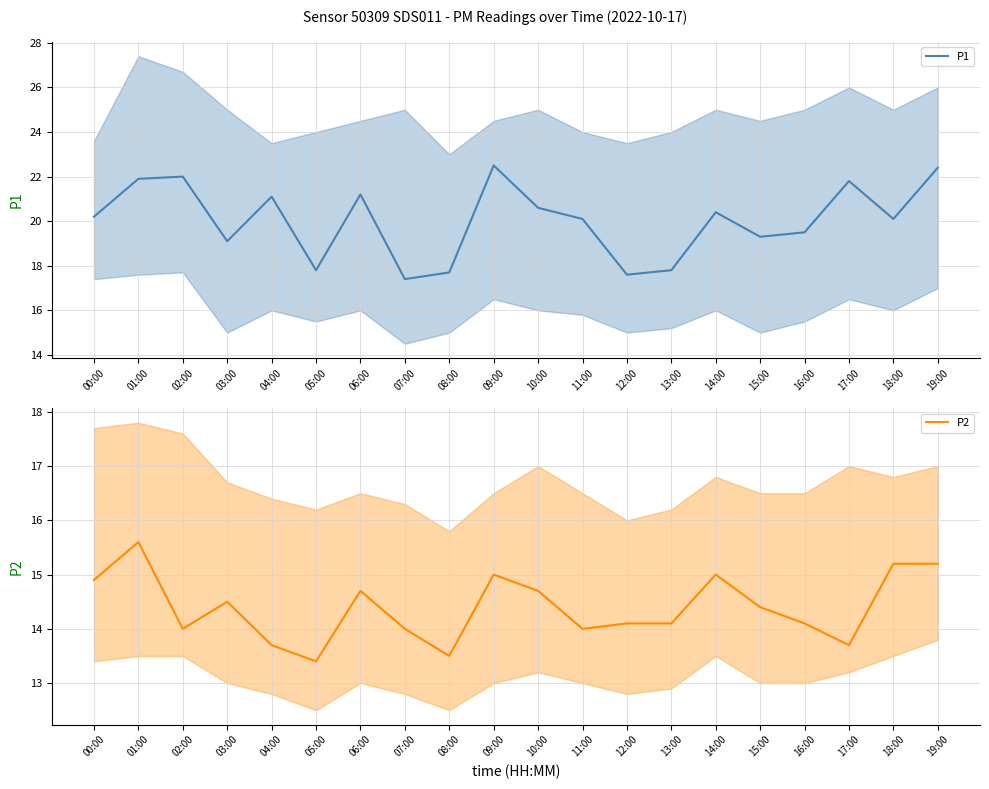

True or false: P2 has a value of 7.0 at 14:00.

False